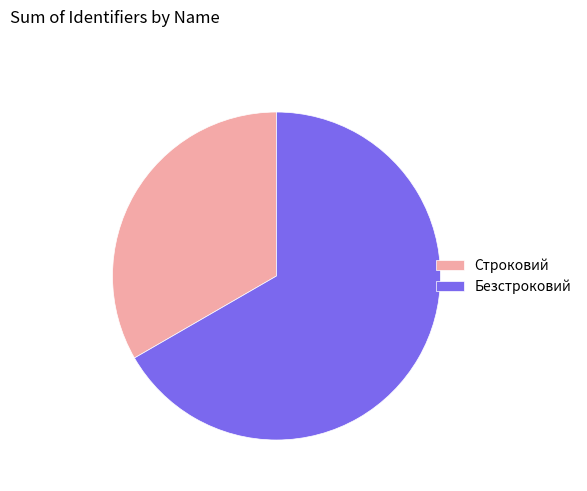

What is the smallest slice in the pie chart?

Строковий